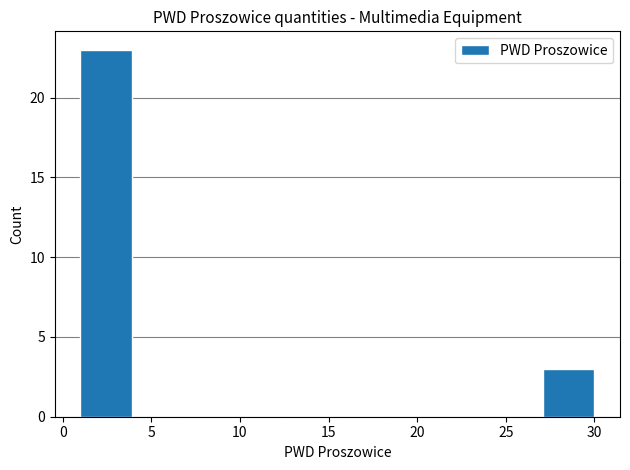

Reading left to right, list every bar in this chart as the range it spans on the x-axis followed by its height. Neither the bar edges nor the heights are printed on the chart, so give them approximately, as read against the axes.

1.0 to 3.9: 23
3.9 to 6.8: 0
6.8 to 9.7: 0
9.7 to 12.6: 0
12.6 to 15.5: 0
15.5 to 18.4: 0
18.4 to 21.3: 0
21.3 to 24.2: 0
24.2 to 27.1: 0
27.1 to 30.0: 3